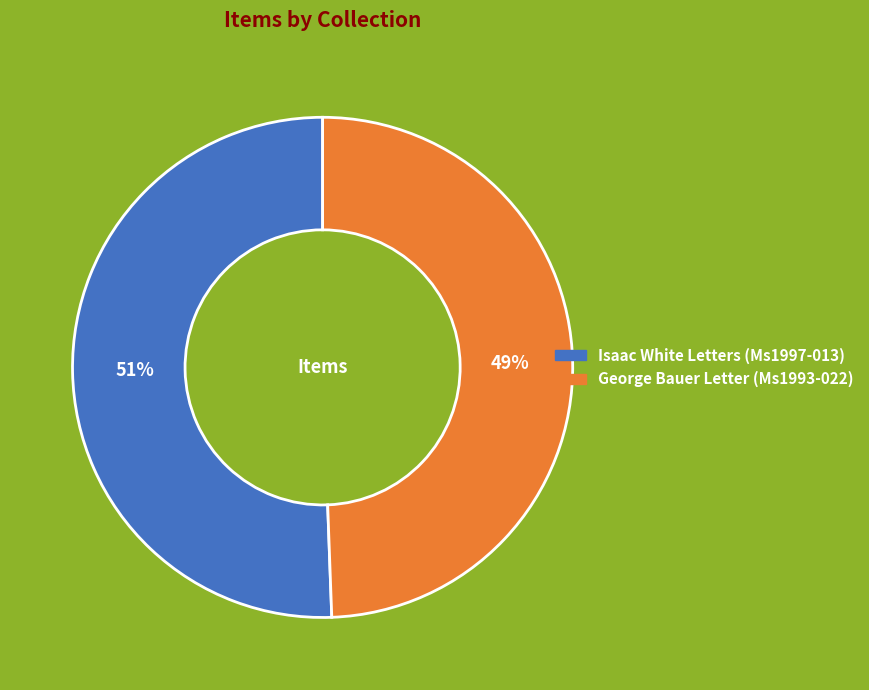

Which category has the smallest portion of the pie?

George Bauer Letter (Ms1993-022)